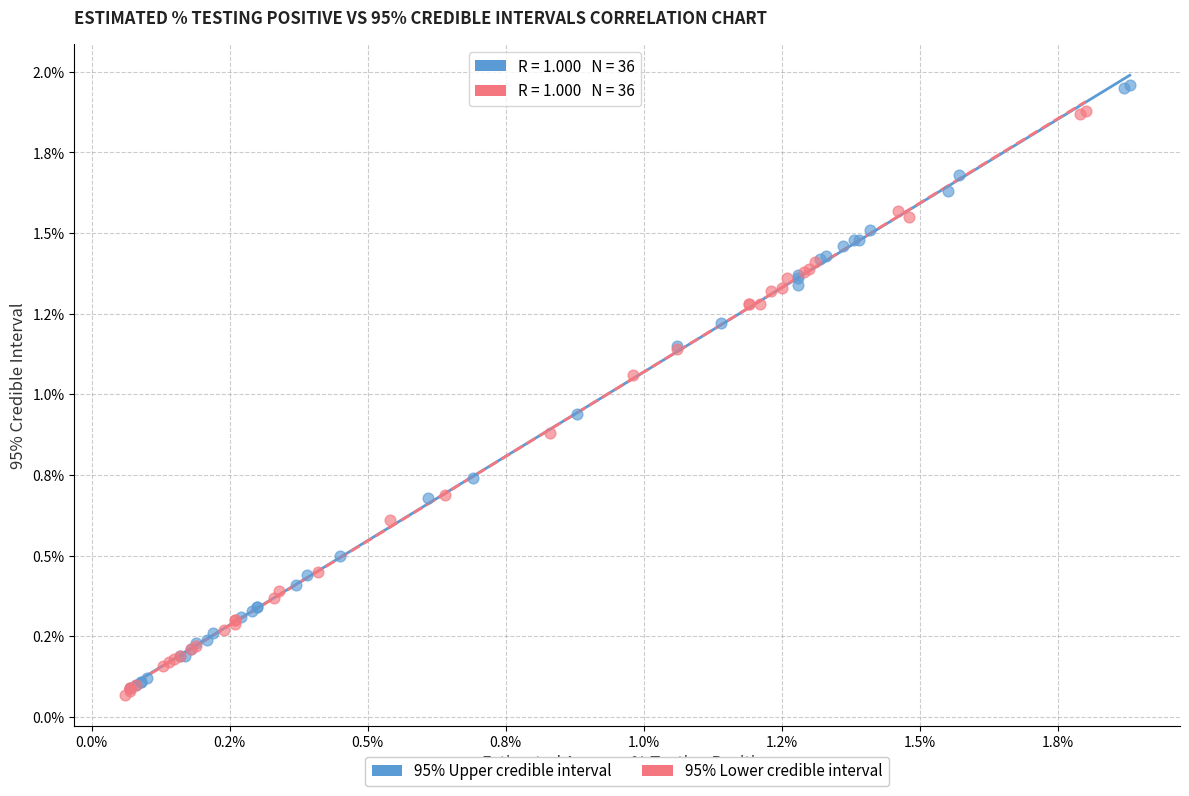

Which series contains the lowest Y value?

95% Lower credible interval